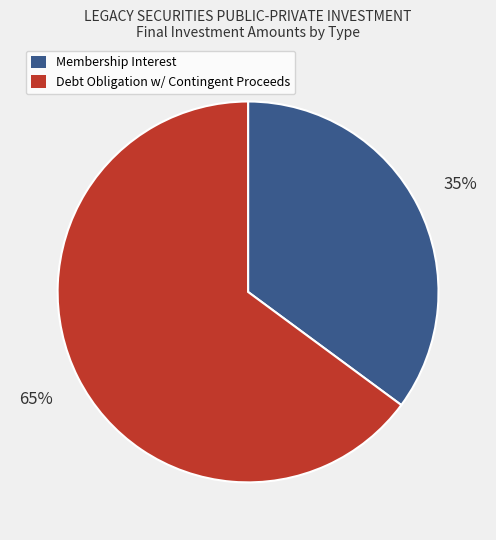

Is there any slice that represents more than half of the pie?

Yes